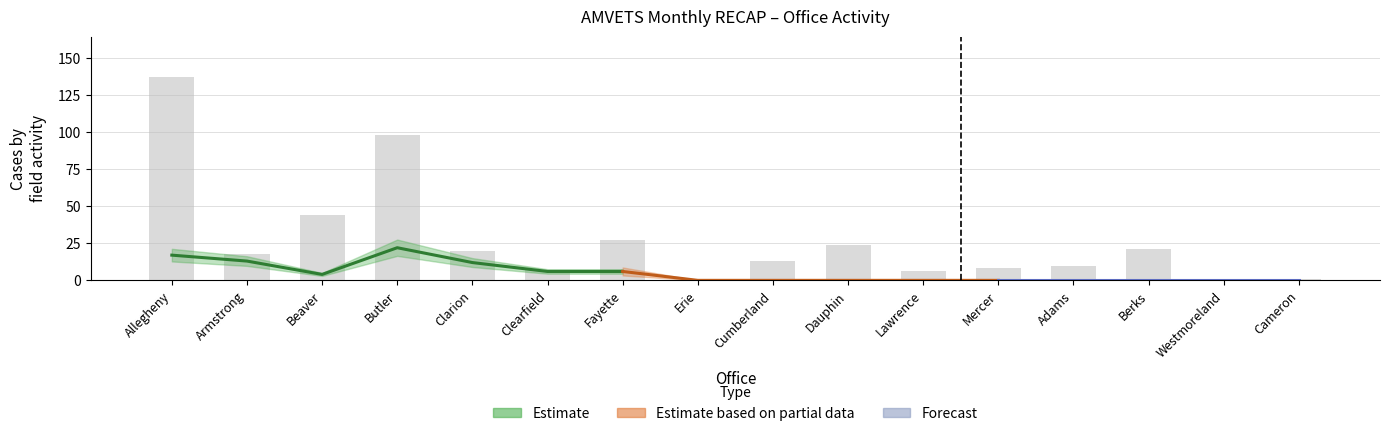

Is it true that the value at Adams is 18?

False